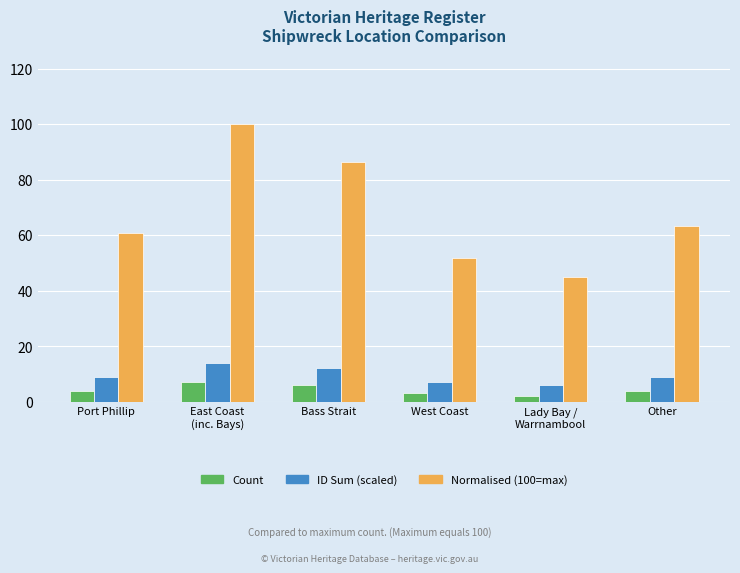

Which series has the largest total across all categories?

Normalised (100=max)